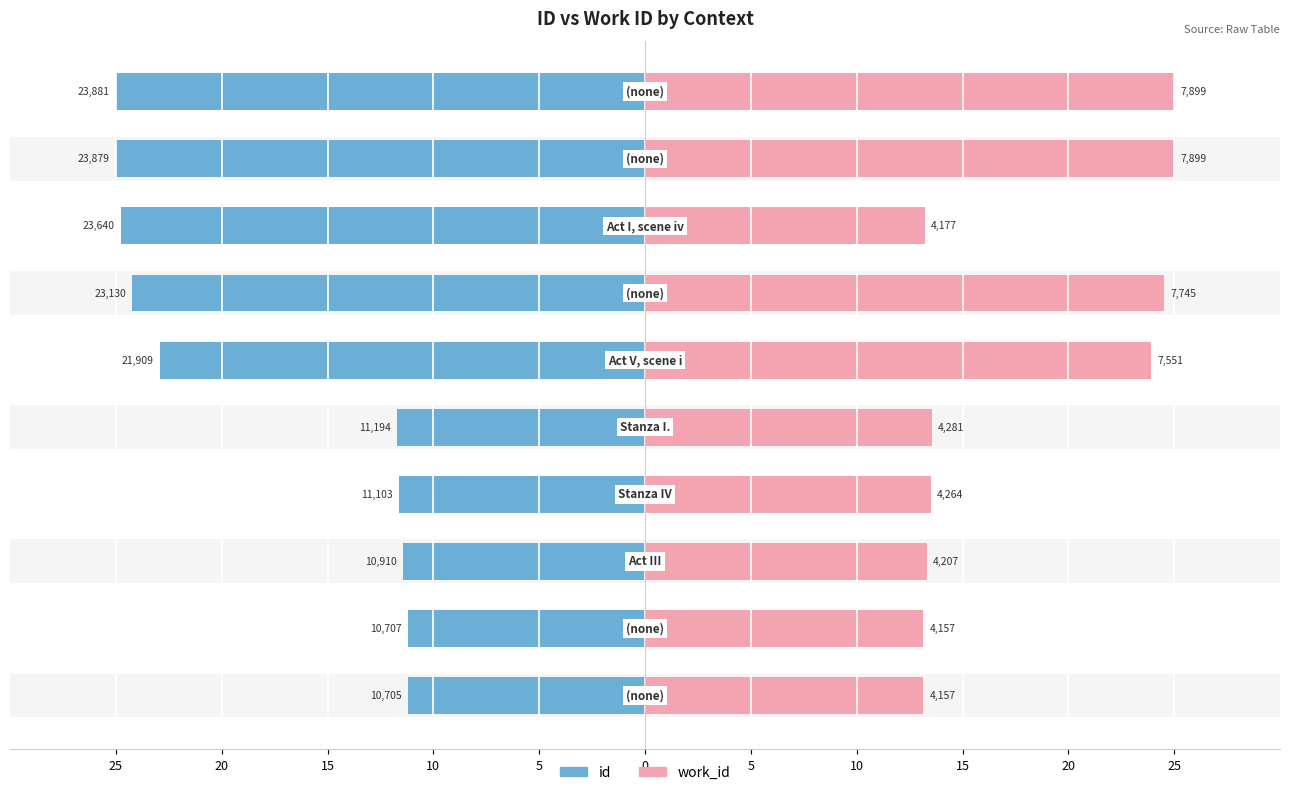

What is the difference between the maximum and second lowest values in the id series?

13.8